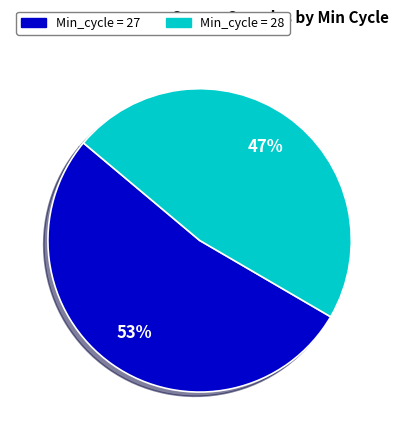

To the nearest percent, what is the average slice percentage?

50%